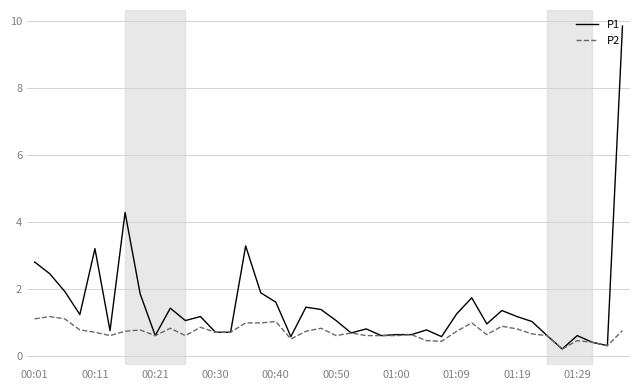

Which series has the largest total across all categories?

P1